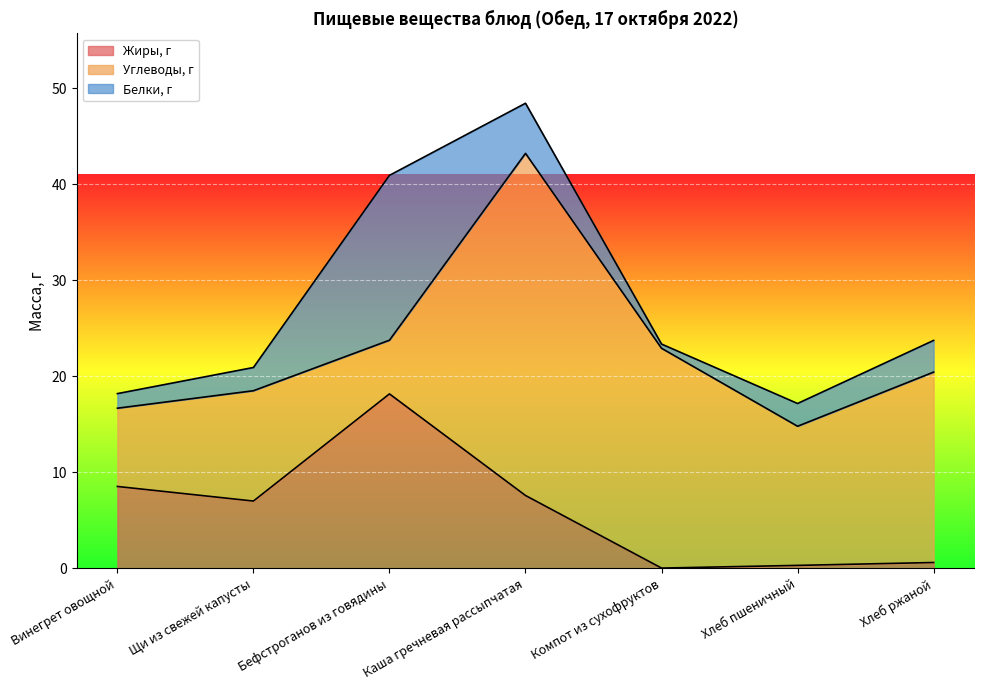

Between Каша гречневая рассыпчатая and Хлеб ржаной, which series saw the biggest shift?

Углеводы, г